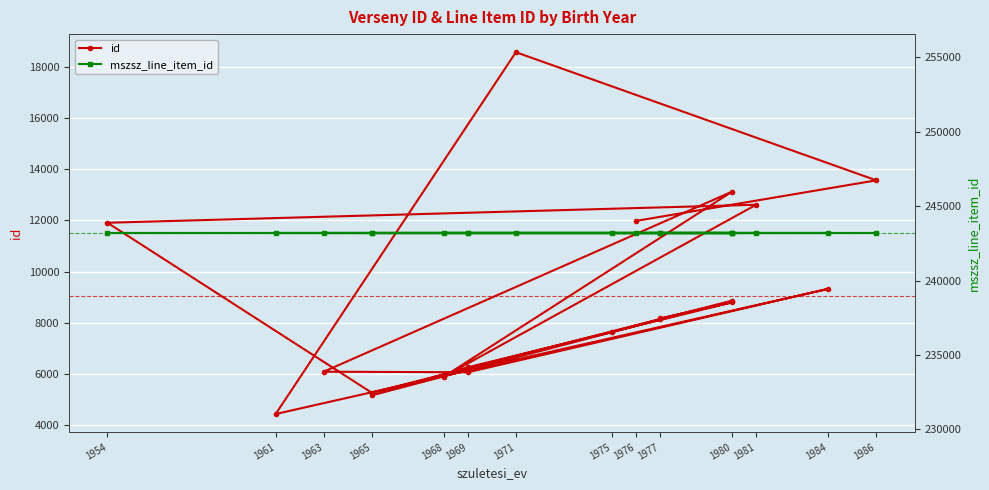

How many lines are shown in the chart?

2